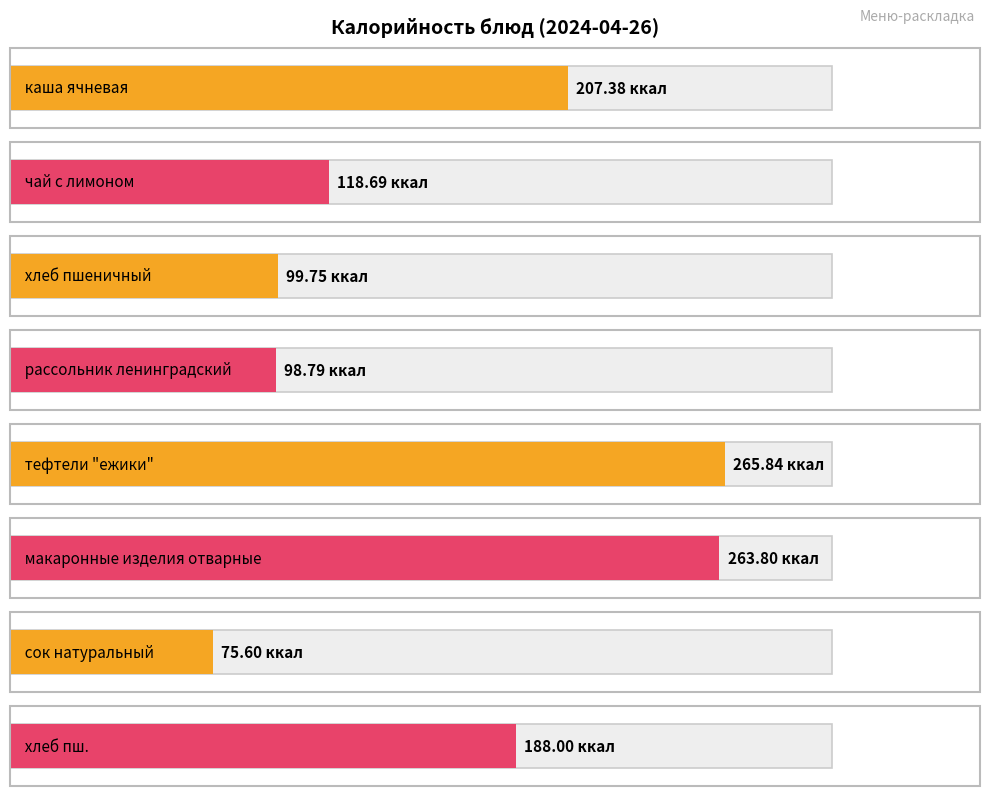

Which label corresponds to the largest value in the chart?

тефтели "ежики"